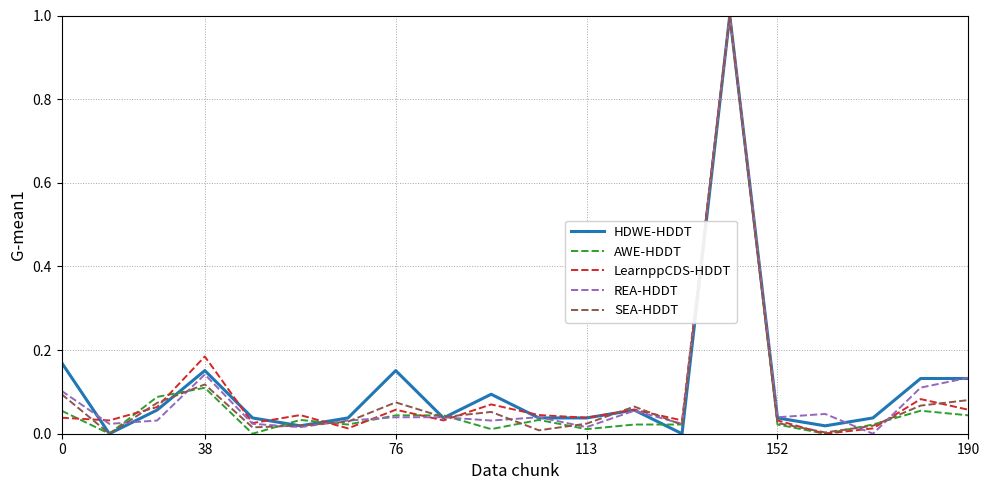

What is the average value of the AWE-HDDT series?

0.1